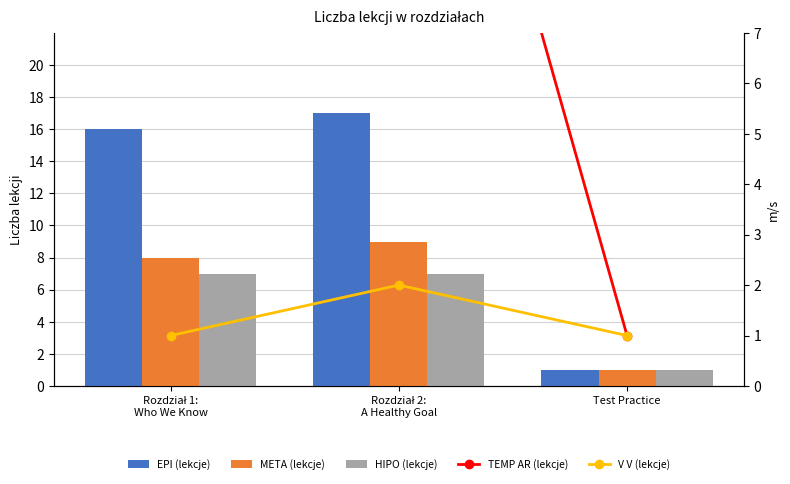

Between Rozdział 2:
A Healthy Goal and Test Practice, which series saw the biggest shift?

EPI (lekcje)